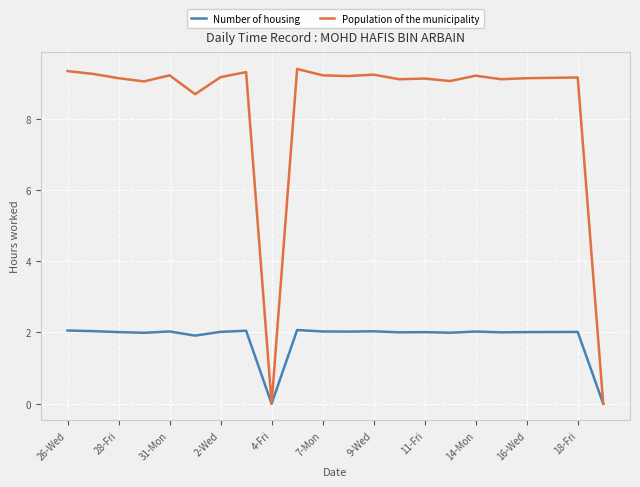

True or false: Population of the municipality has more than 1 interior local peaks.

True